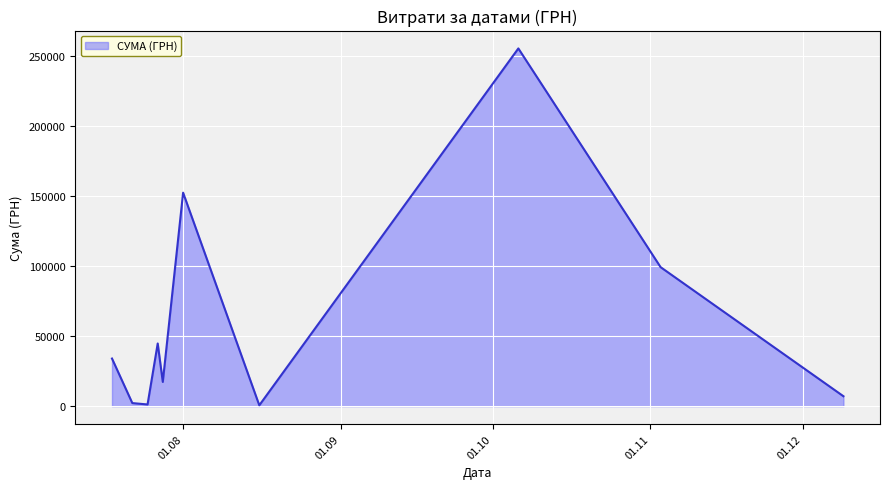

What is the greatest value displayed?

255550.2